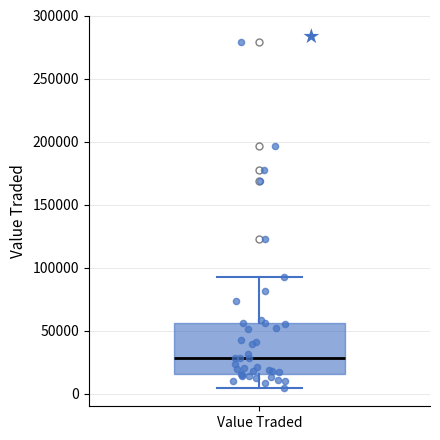

Read this box plot against the y-axis: the position of the median line, the range covered by the box, and the ends of both whiskers. The values are not printed on the chart, so give them approximately, as read against the axis.

median 30000, box 15000 to 55000, whiskers 5000 to 90000